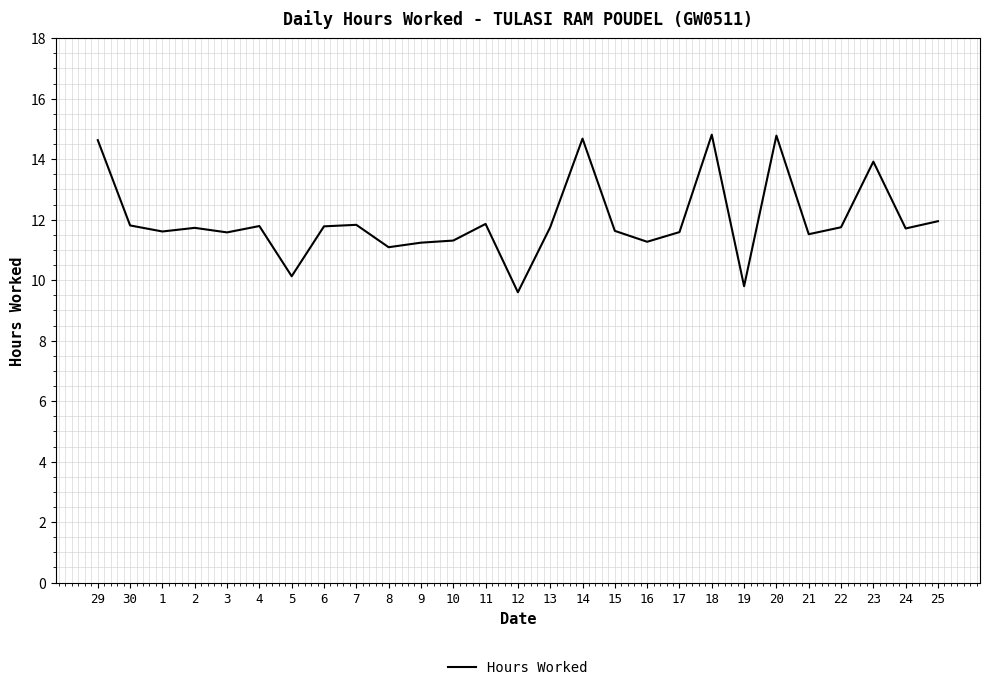

What is the greatest value displayed?

14.8